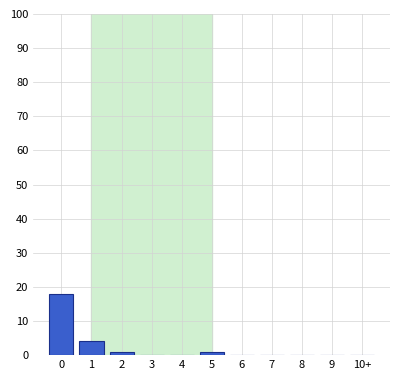

Reading right to left, what are all the values shown in this chart?

10+=0	9=0	8=0	7=0	6=0	5=1	4=0	3=0	2=1	1=4	0=18